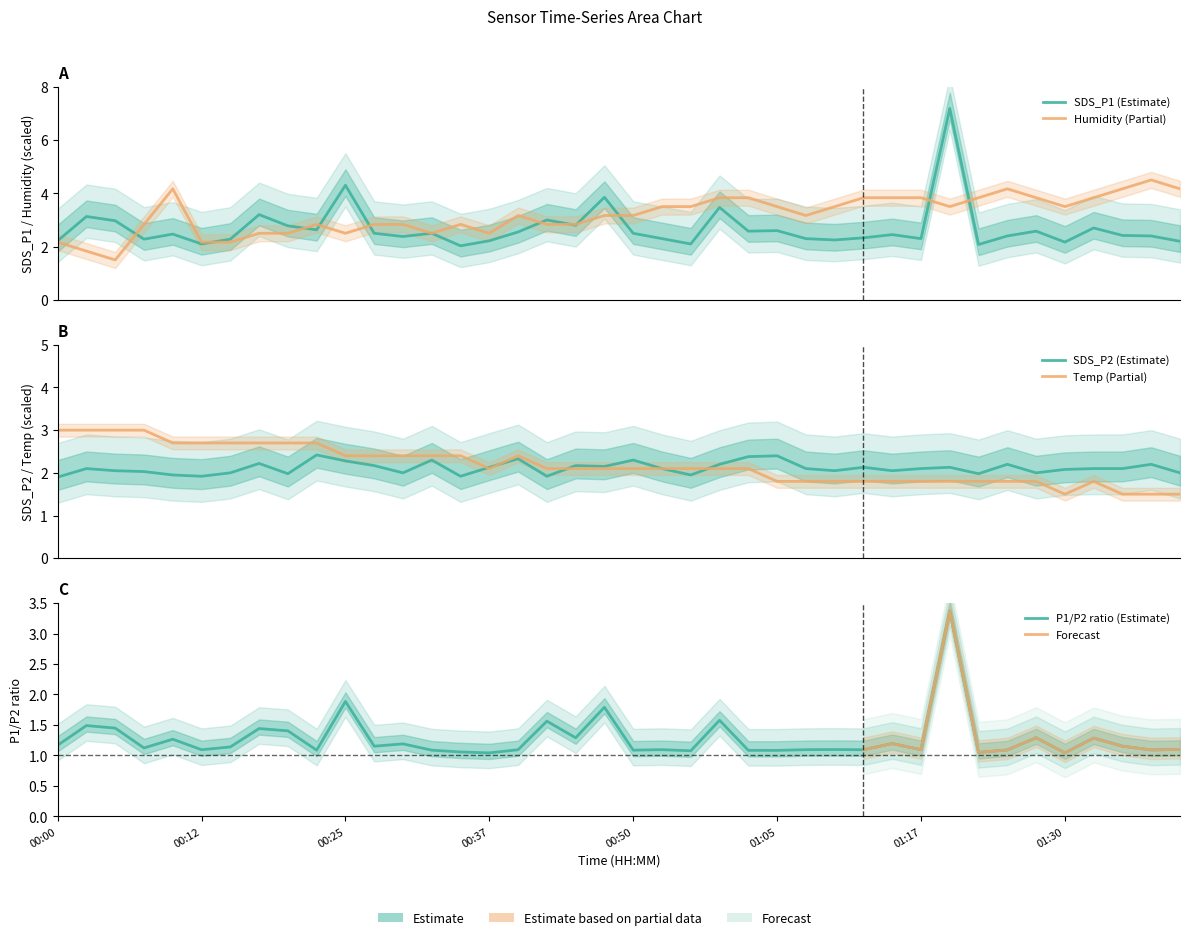

Is it true that Temp equals 3.0 at 00:00?

True